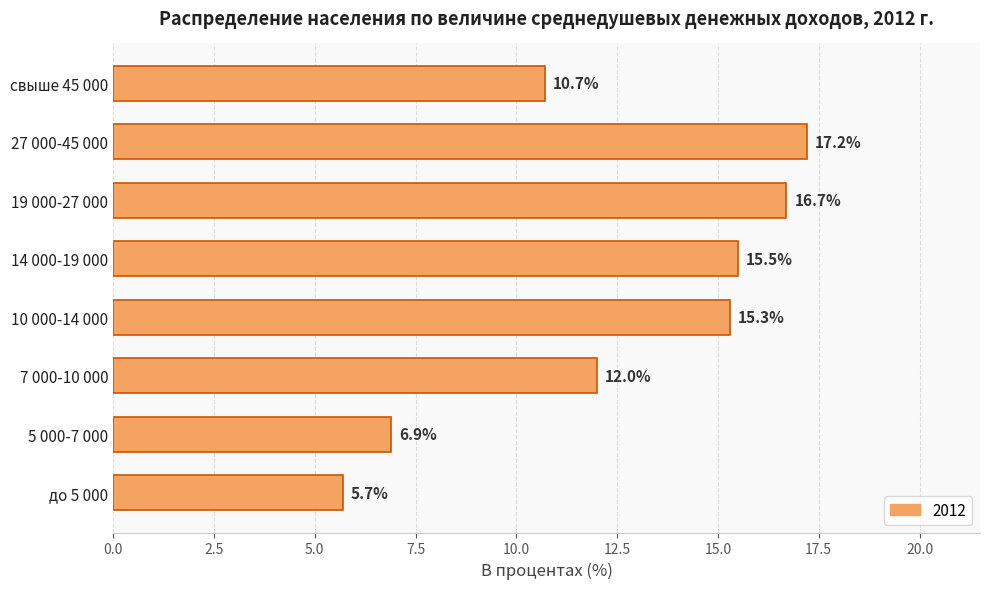

Is it true that the value at 27 000-45 000 is 10.2?

False